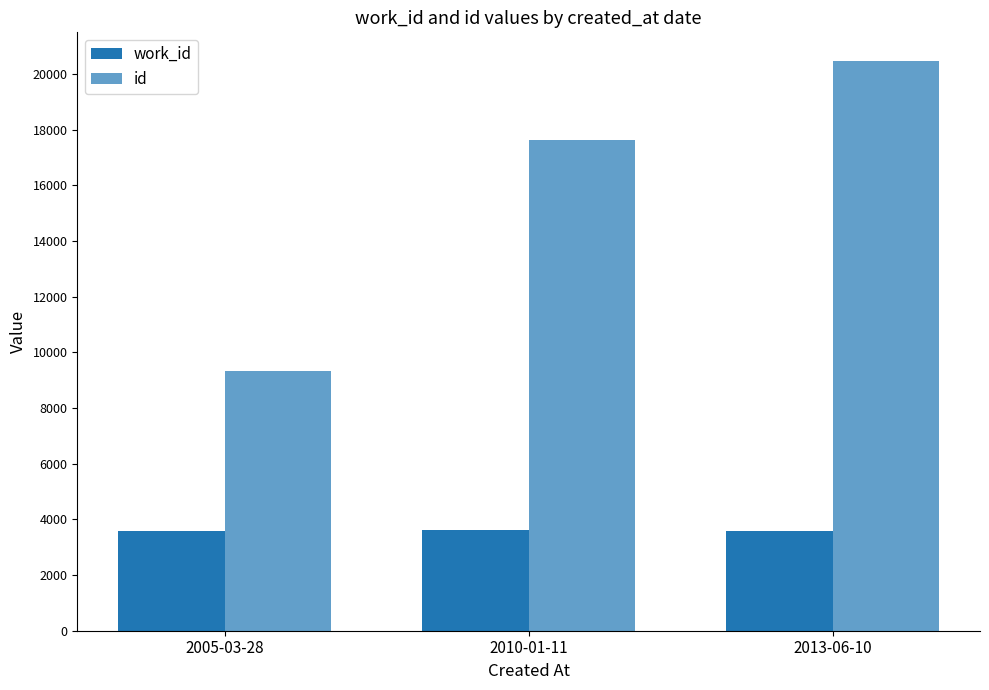

How many bars are there in each group?

2